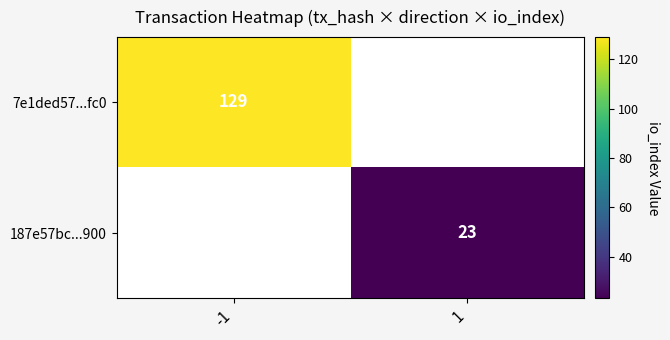

Which label corresponds to the smallest value in the chart?

1